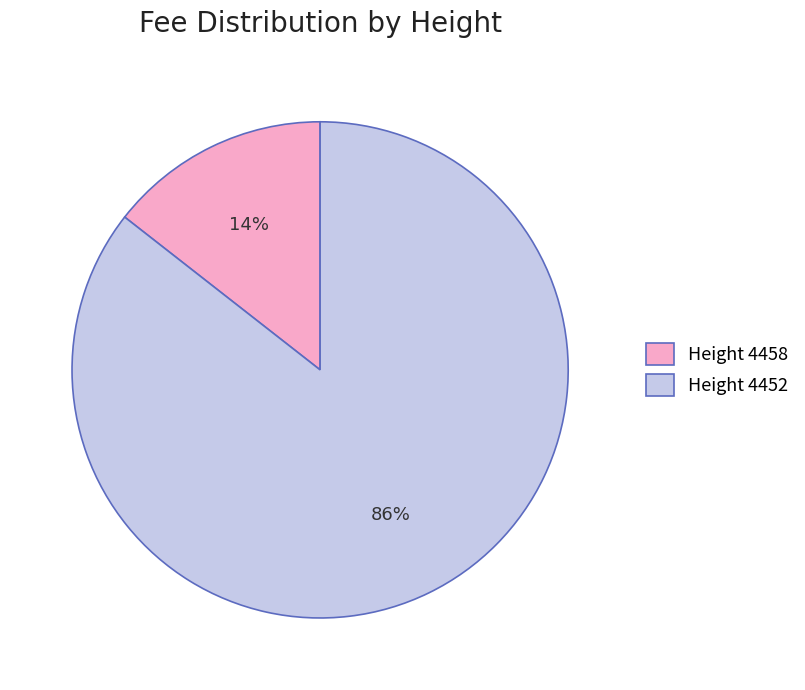

To the nearest percent, what is the average slice percentage?

50%